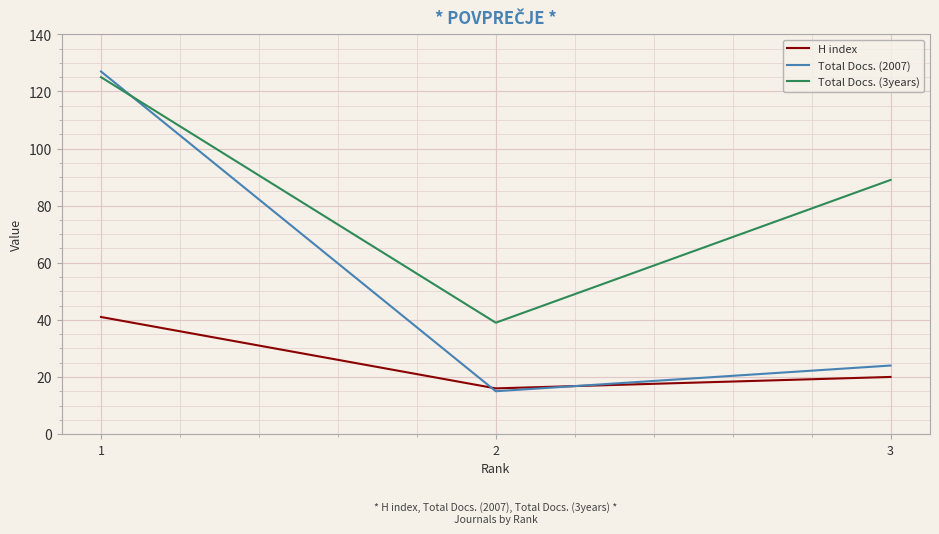

What is the difference between the Total Docs. (2007) values at 3 and 2?

9